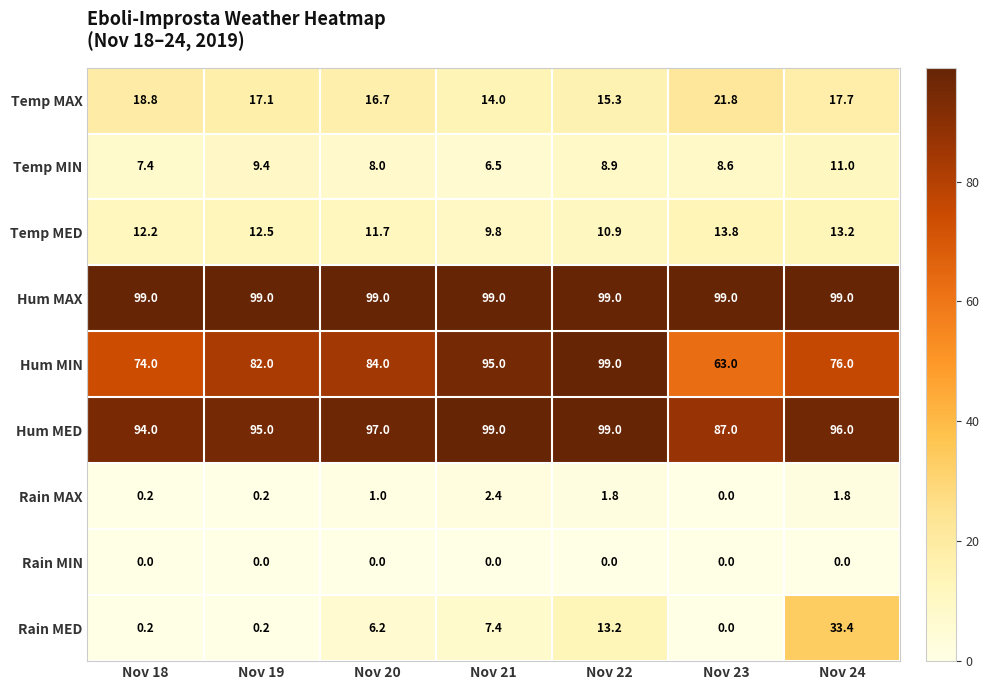

List the labels in order of Temp MAX value, largest first.

Nov 23, Nov 18, Nov 24, Nov 19, Nov 20, Nov 22, Nov 21